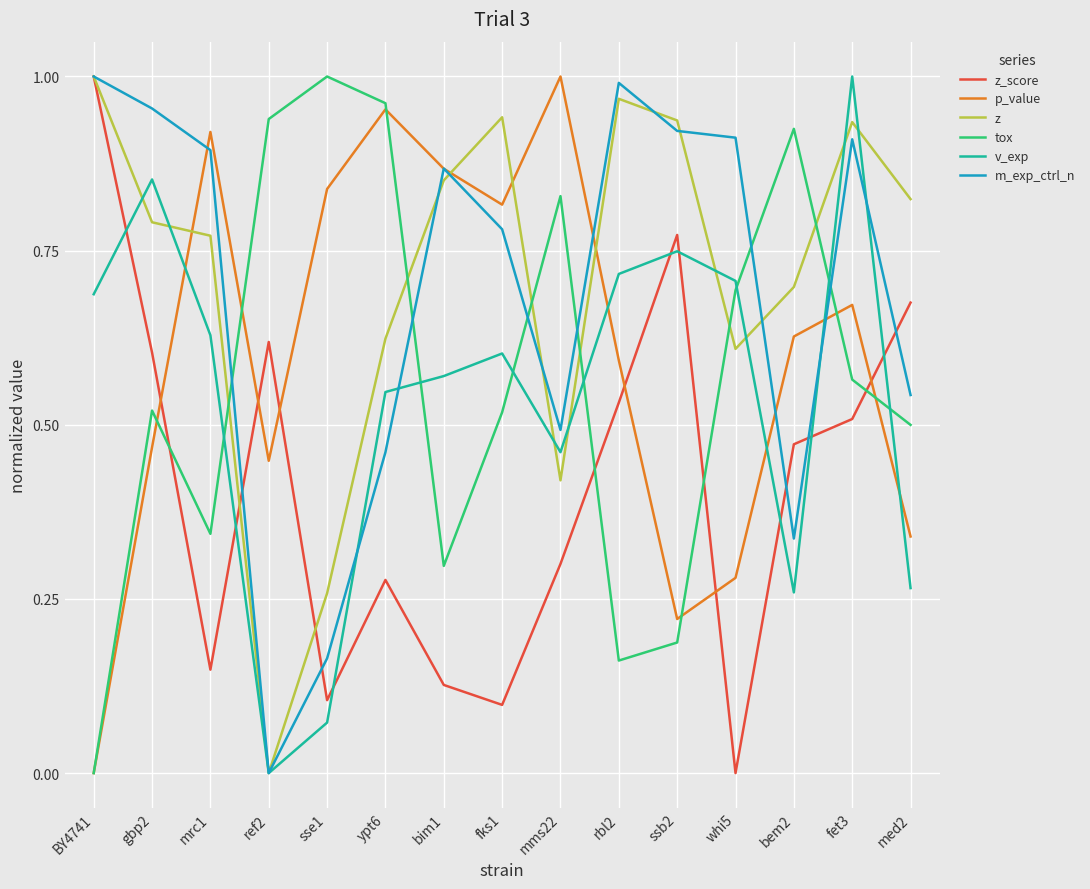

True or false: p_value has more than 2 points higher than both neighbors.

True